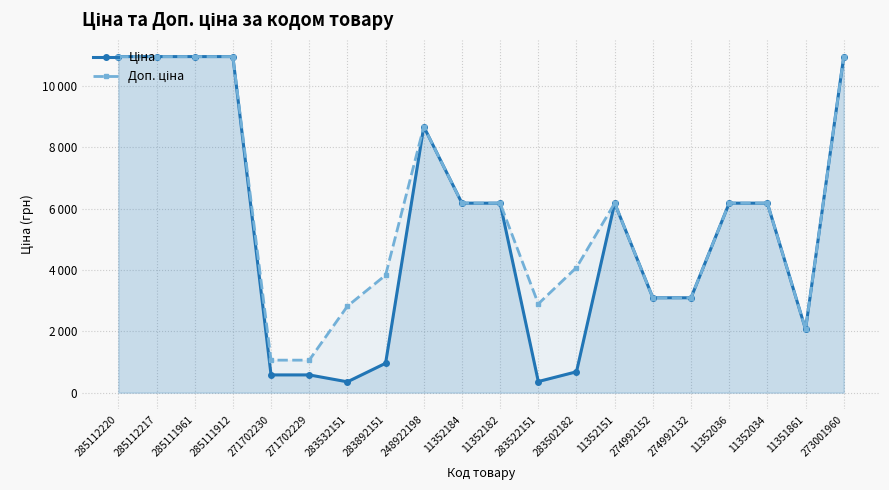

Where does the Ціна series first go above 6182?

285112220